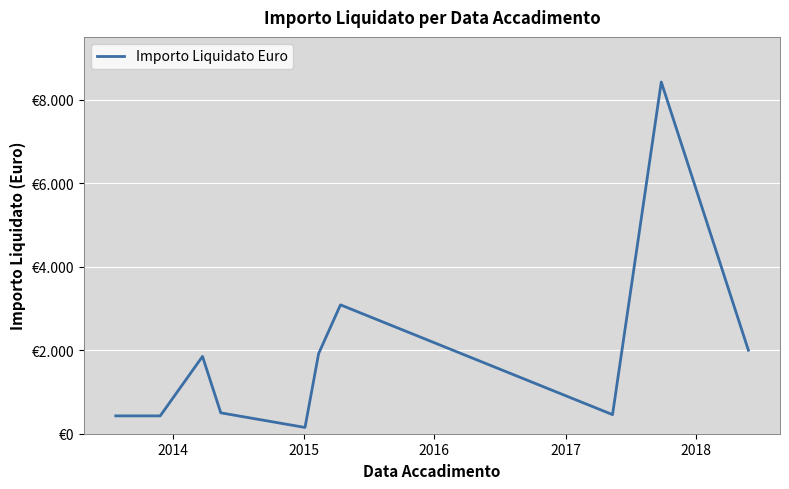

Does the chart have visible grid lines?

Yes